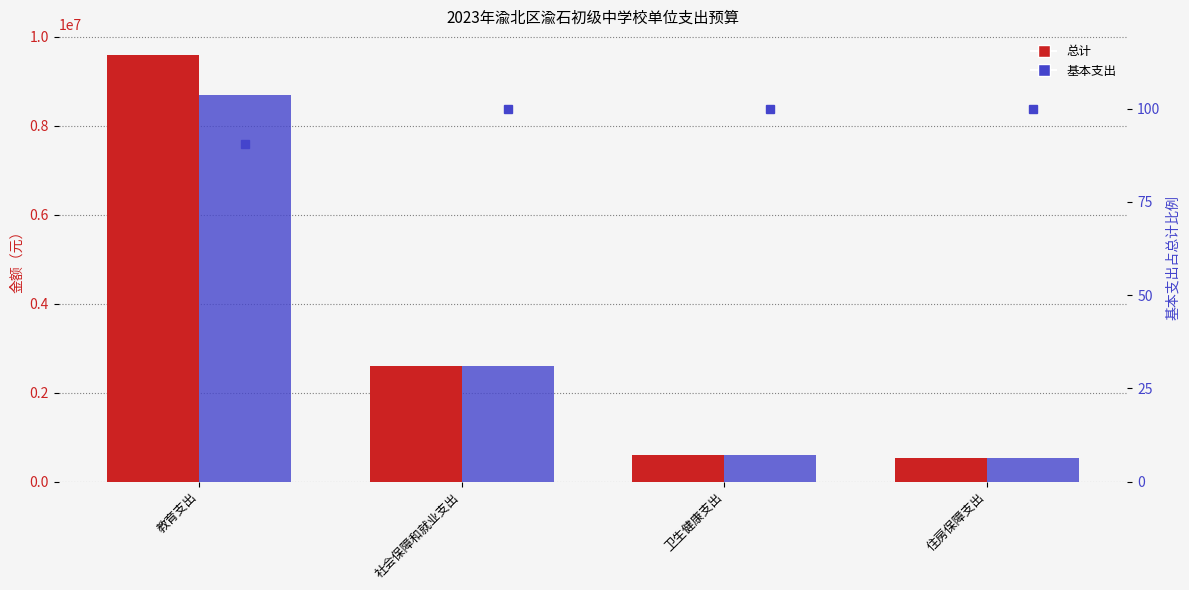

How many series are shown in this chart?

3